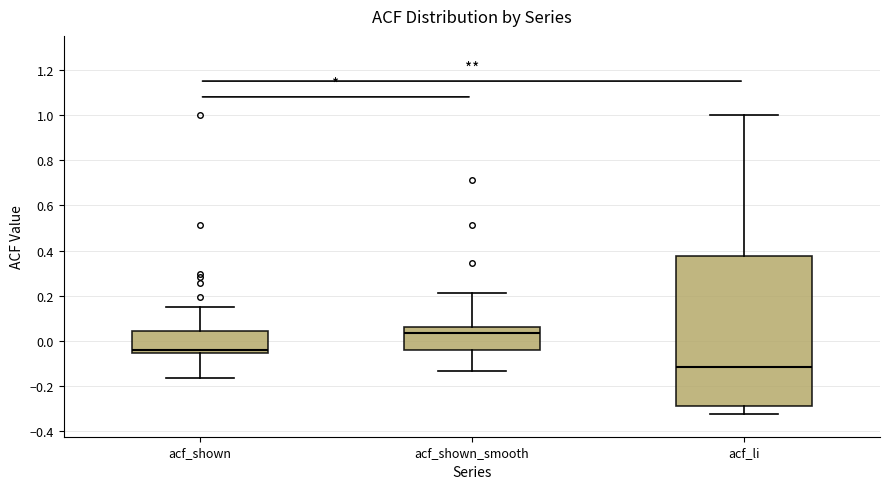

Which box's median line is the lowest?

acf_li